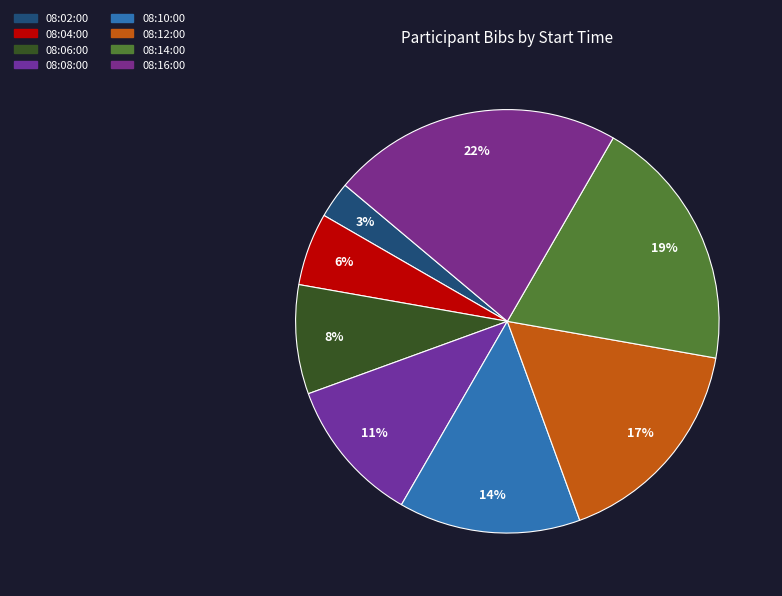

Which slice is the smallest?

08:02:00